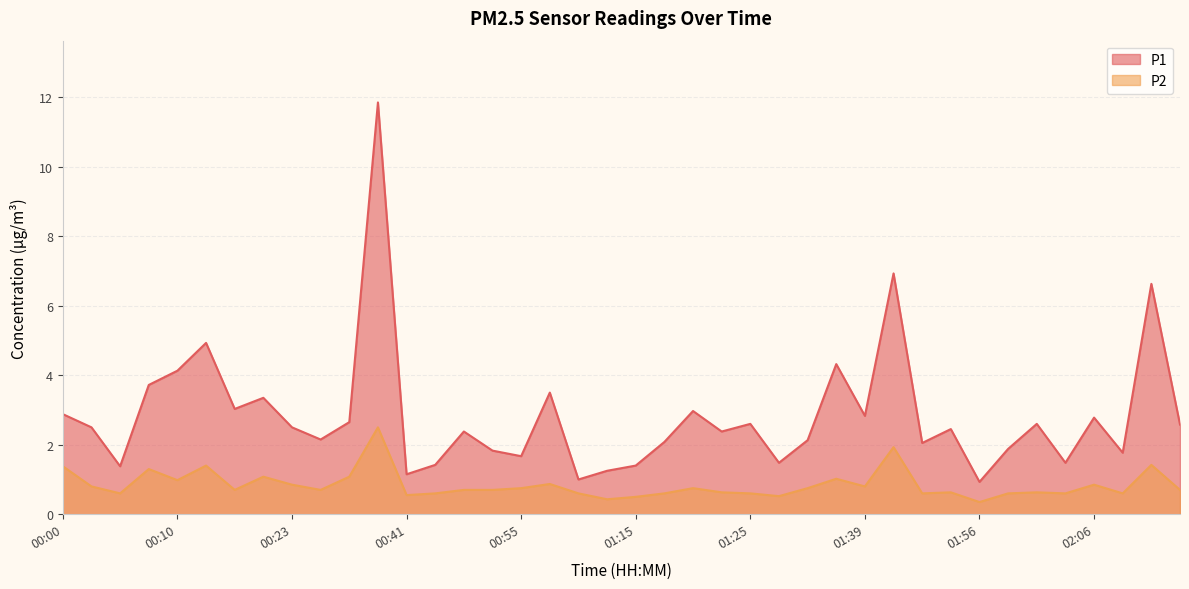

Which series changed the most between 00:21 and 00:34?

P1